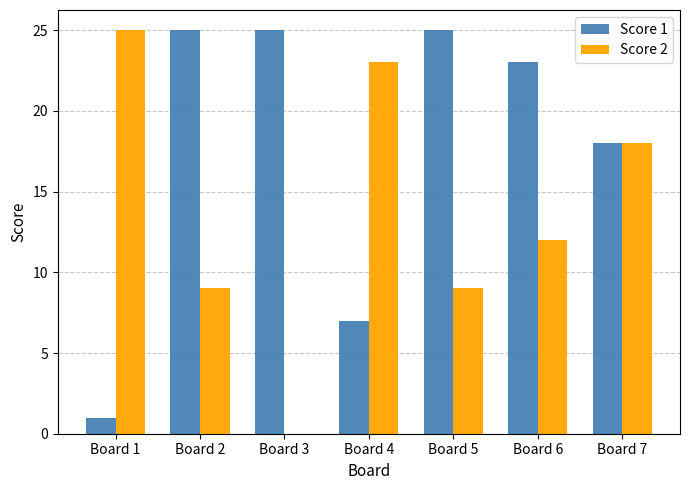

Between Board 1 and Board 3, which series saw the biggest shift?

Score 2